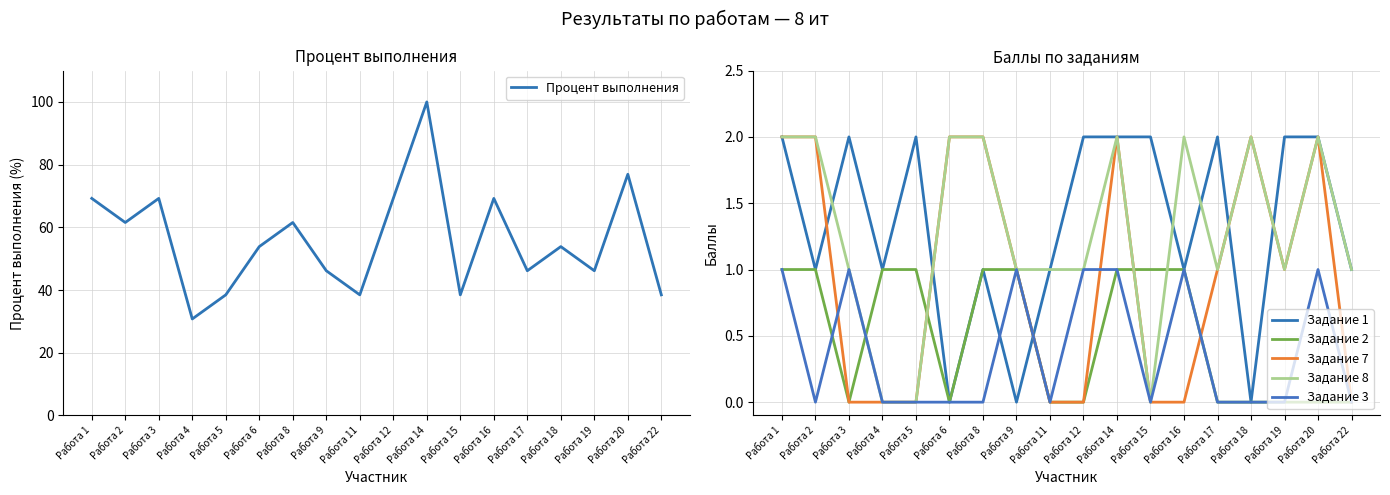

How many values in Задание 1 are above zero?

15